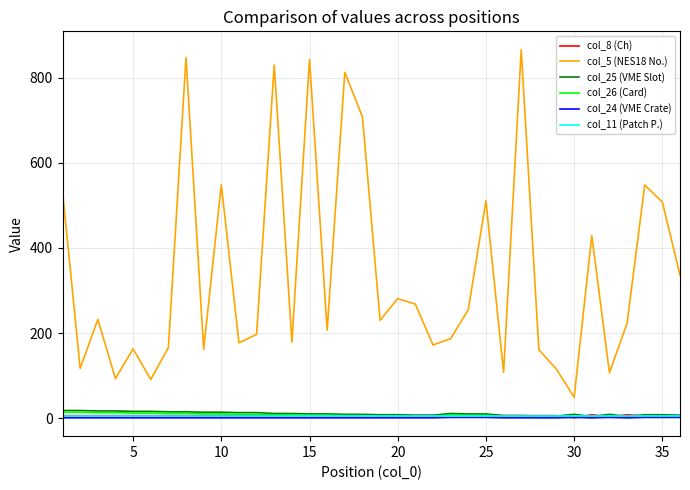

True or false: col_5 (NES18 No.) has more than 2 points higher than both neighbors.

True